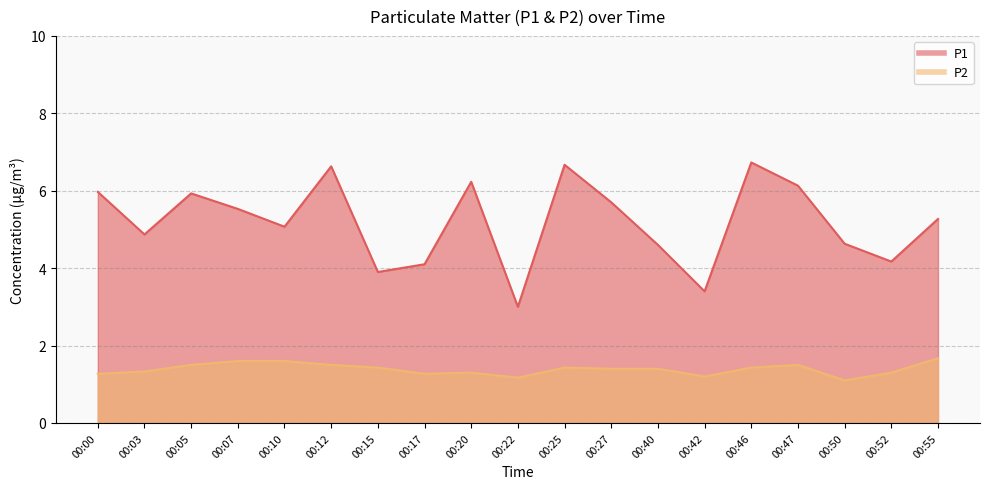

Read the P1 value at 00:55.

5.3